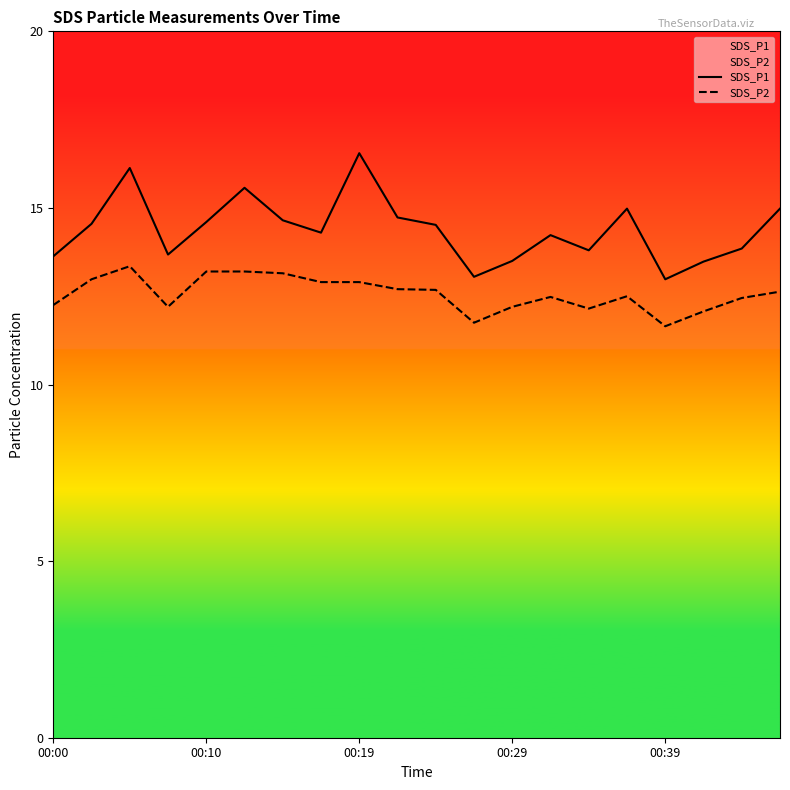

What are all the series names shown in the legend?

SDS_P1, SDS_P2